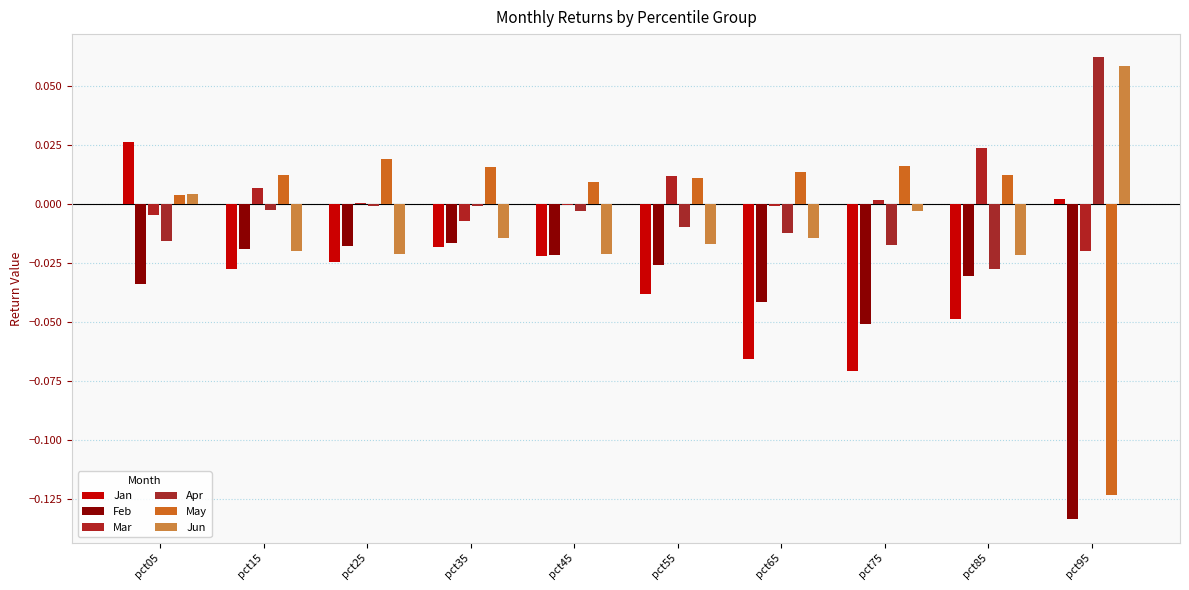

True or false: May has a value of 0.0 at pct85.

True